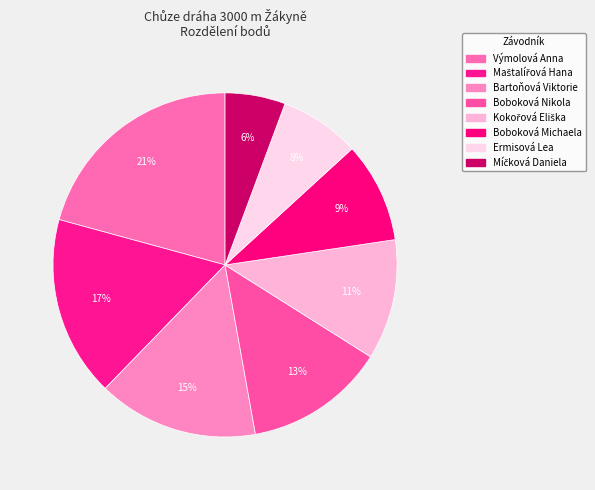

How many segments does this pie chart have?

8